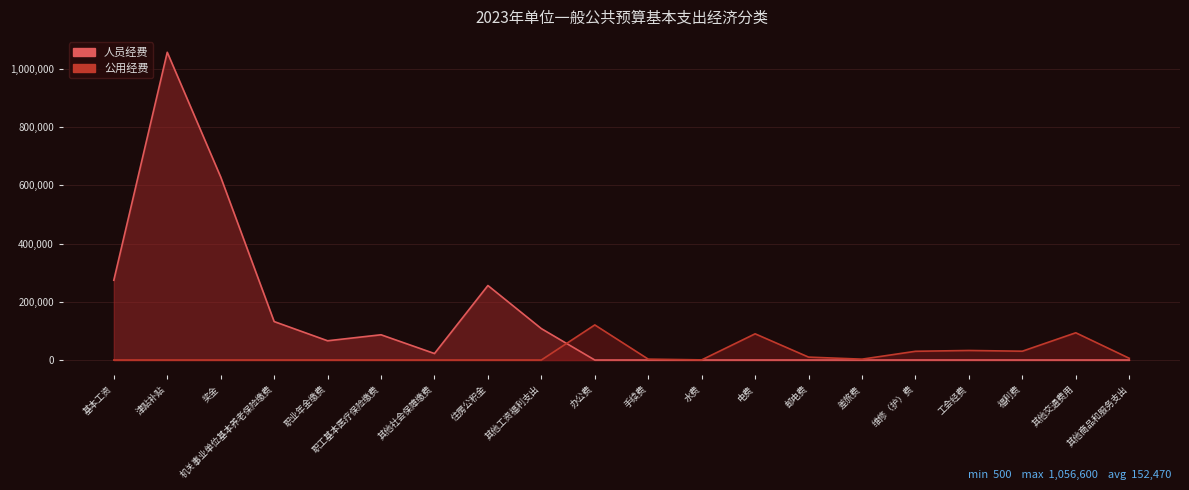

Is it true that 人员经费 equals 0 at 邮电费?

True